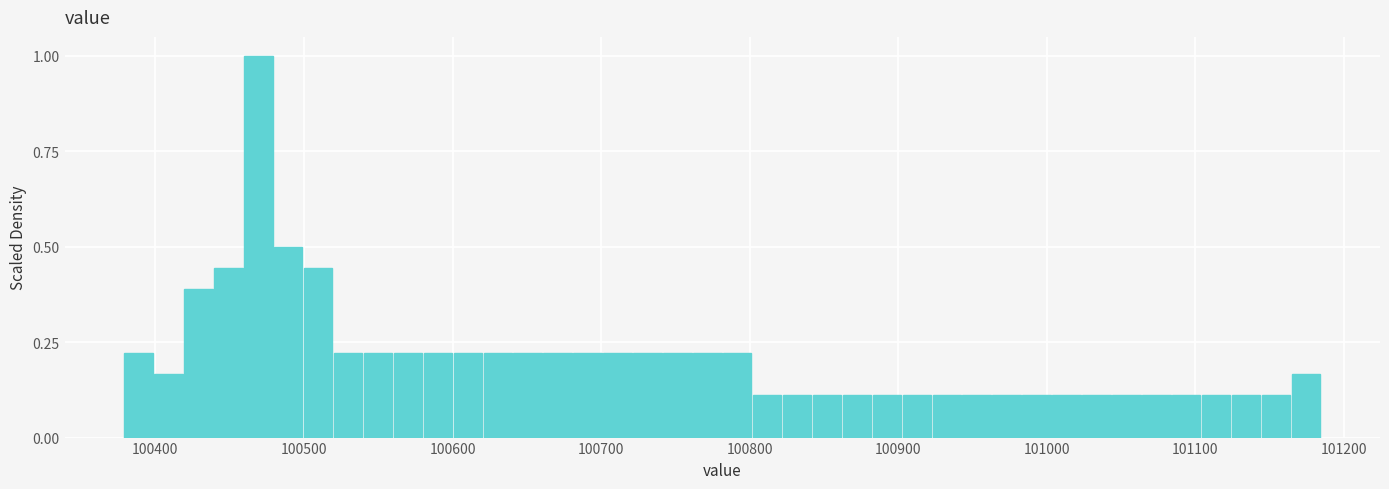

Around what value on the x-axis is the tallest bar? Give the approximate position of its centre, as read against the axis.

100470